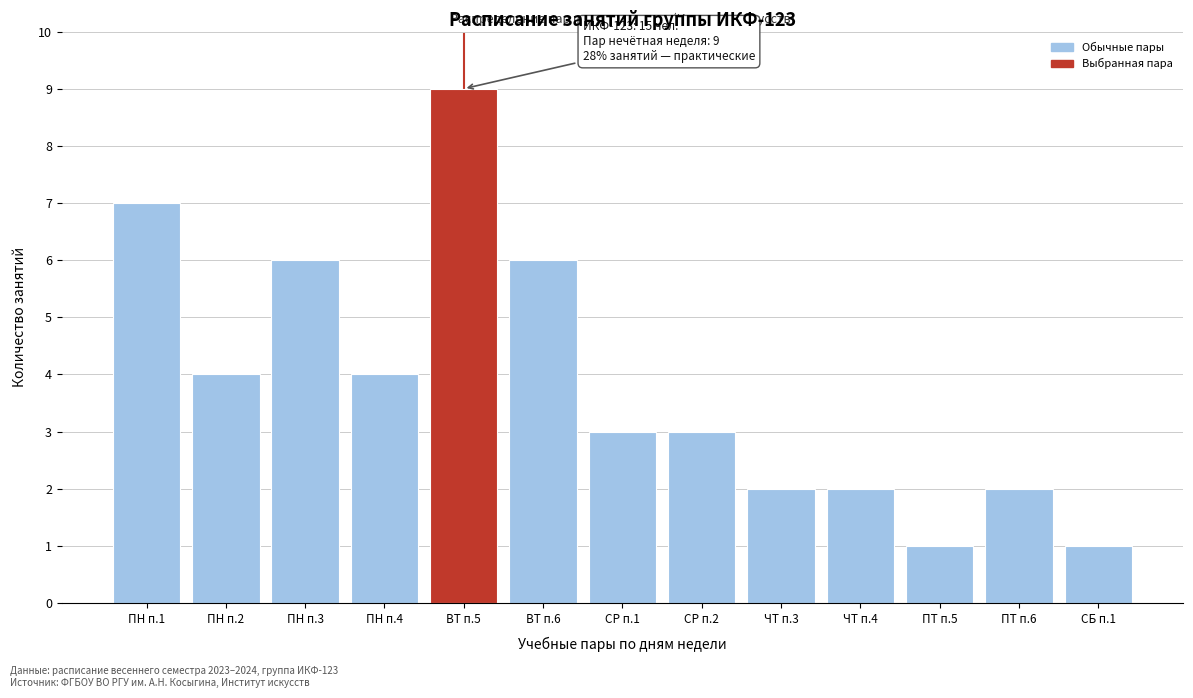

Reading right to left, transcribe all the data shown in this chart.

СБ п.1=1	ПТ п.6=2	ПТ п.5=1	ЧТ п.4=2	ЧТ п.3=2	СР п.2=3	СР п.1=3	ВТ п.6=6	ВТ п.5=9	ПН п.4=4	ПН п.3=6	ПН п.2=4	ПН п.1=7